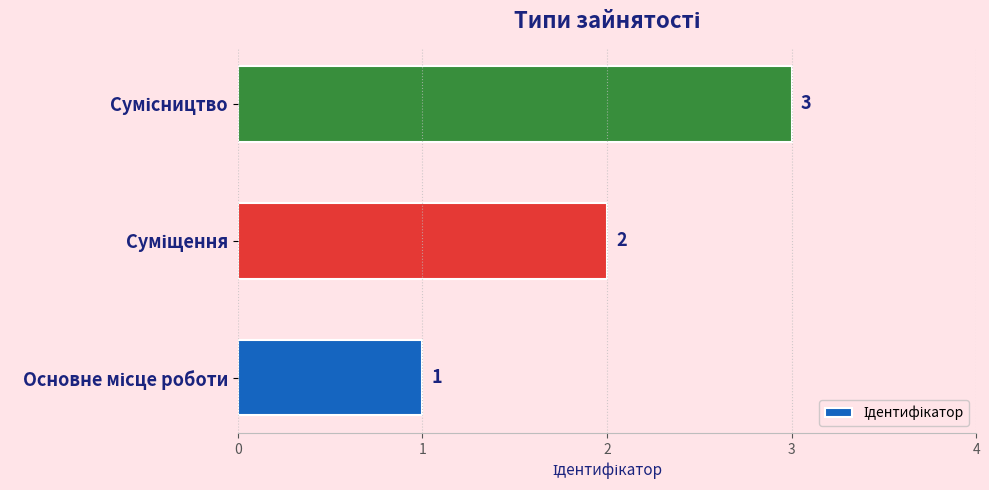

What is the sum of all values?

6